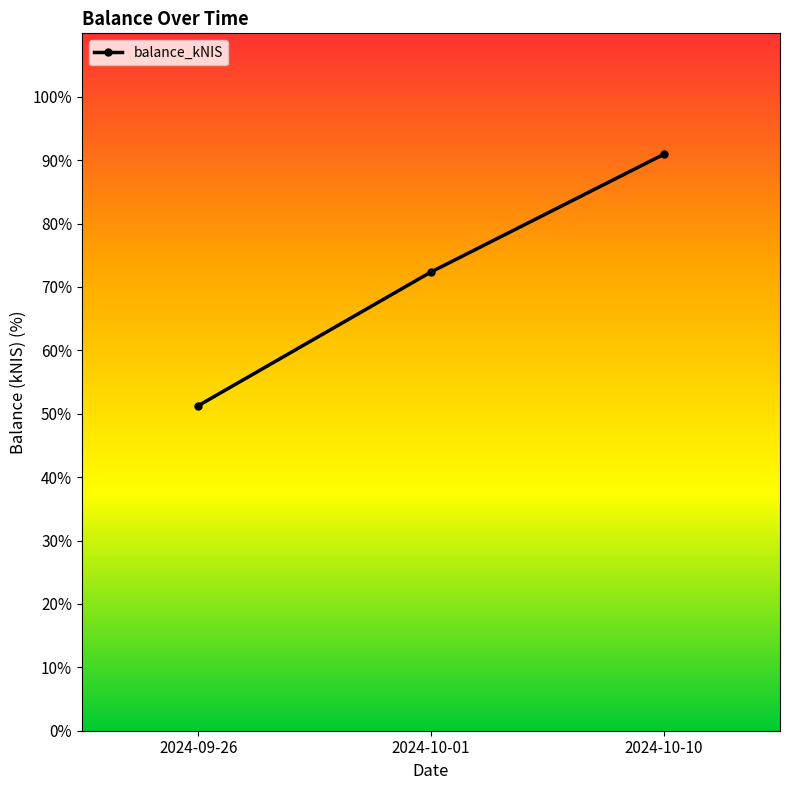

Rank the categories by value from lowest to highest.

2024-09-26, 2024-10-01, 2024-10-10